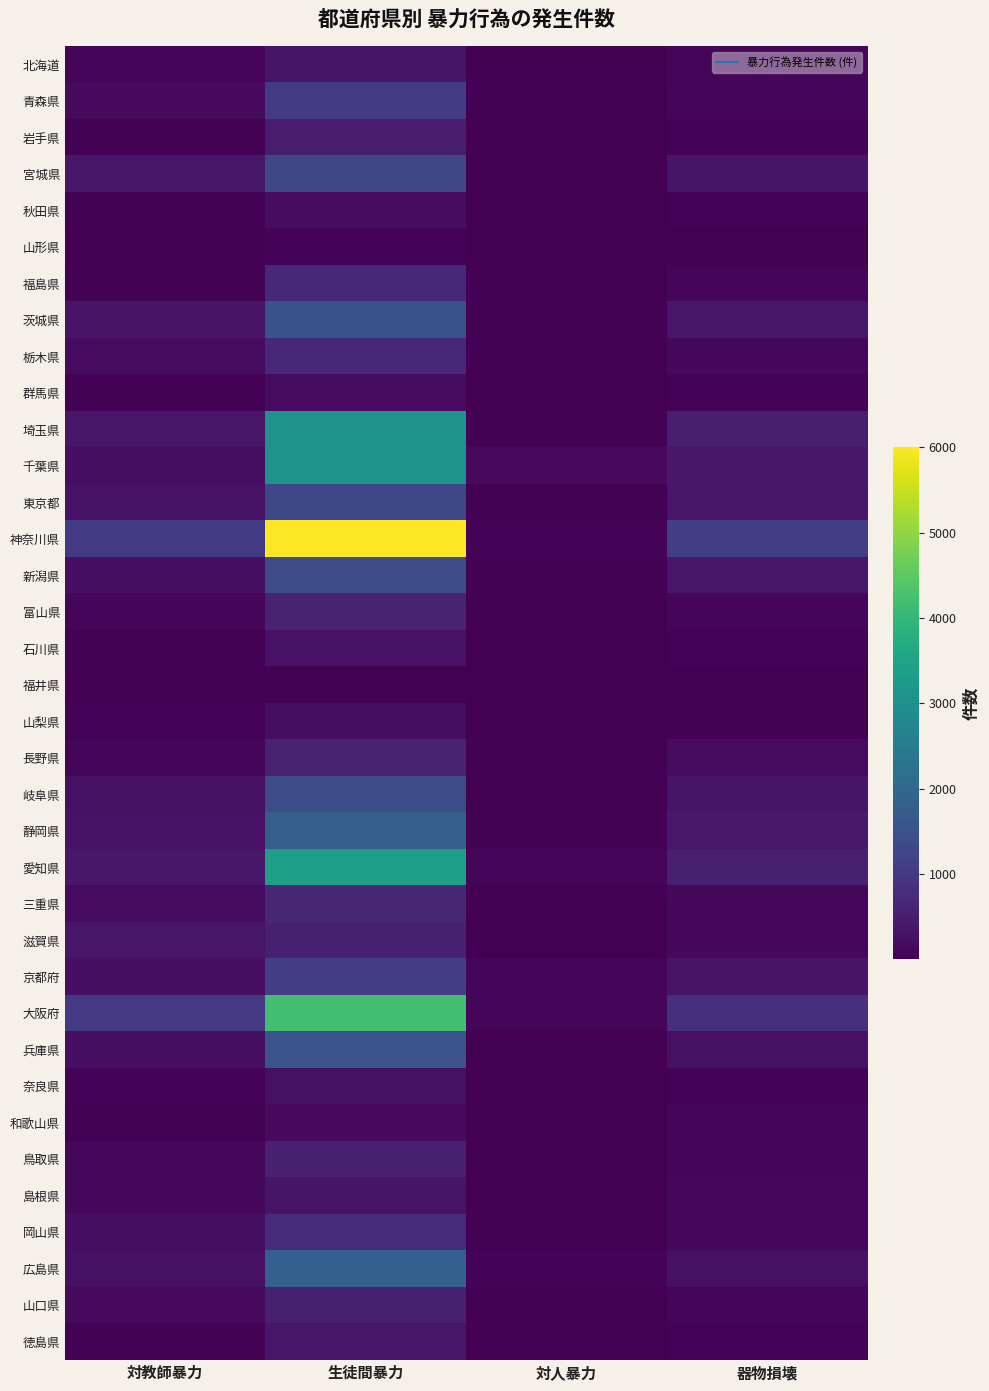

Between 生徒間暴力 and 対人暴力, which is larger?

生徒間暴力